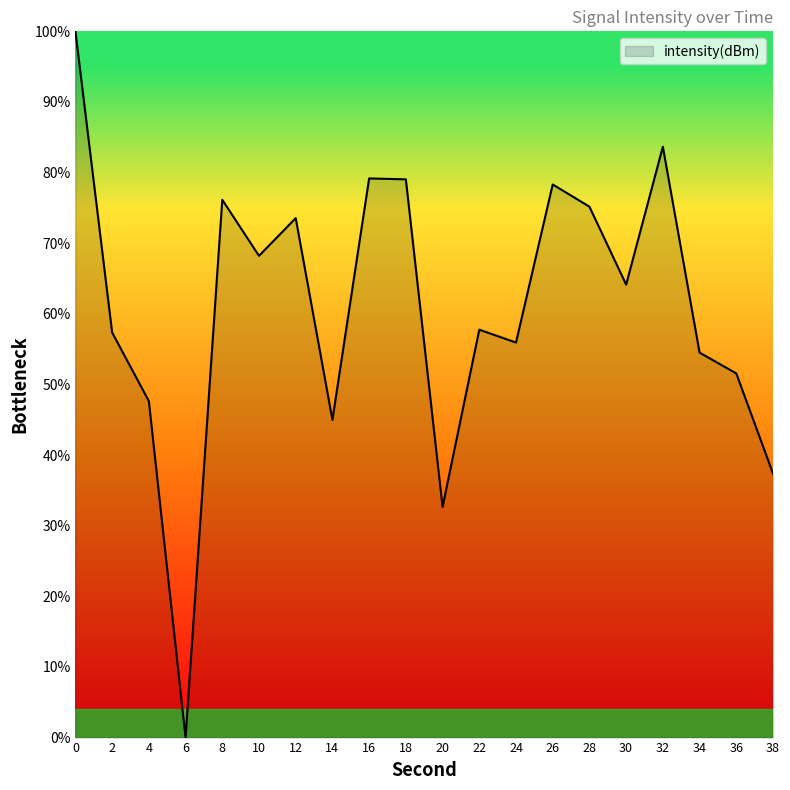

At which category does the chart reach its minimum across all series?

6